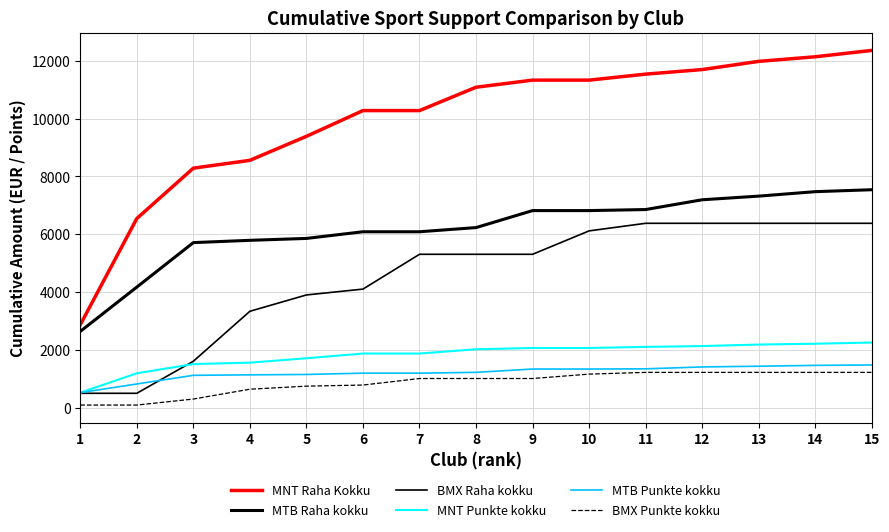

Which series has the largest total across all categories?

MNT Raha Kokku